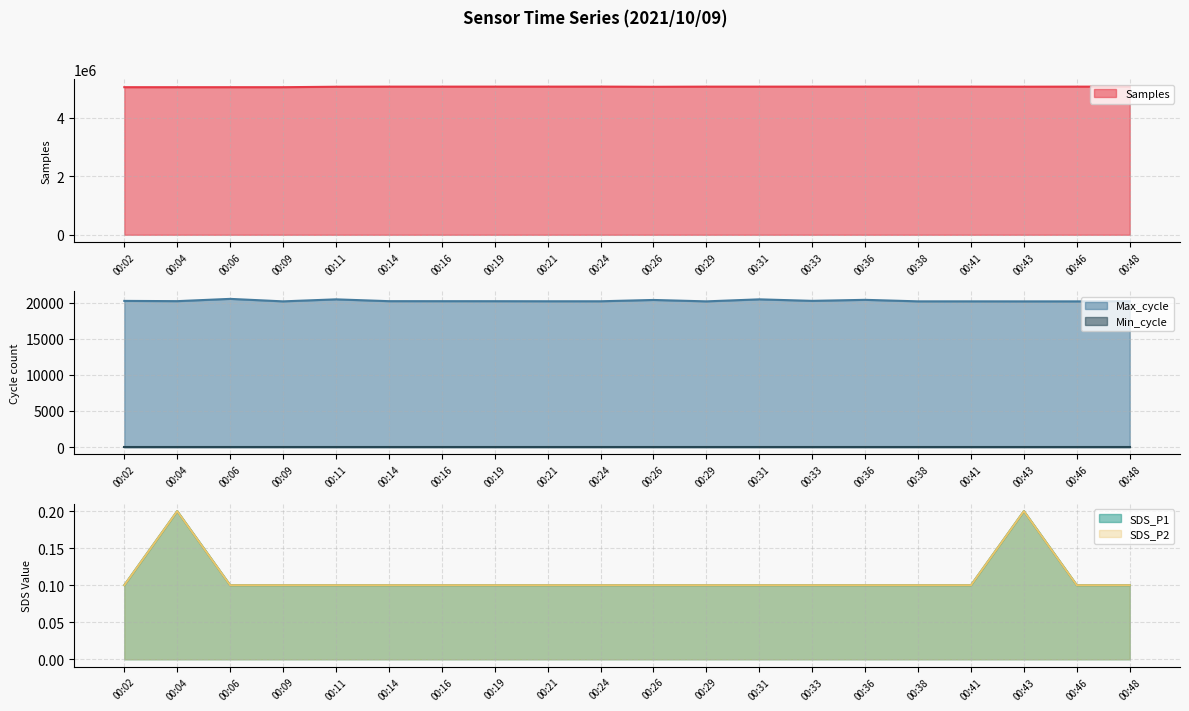

What is the highest value of the SDS_P1 series?

0.2